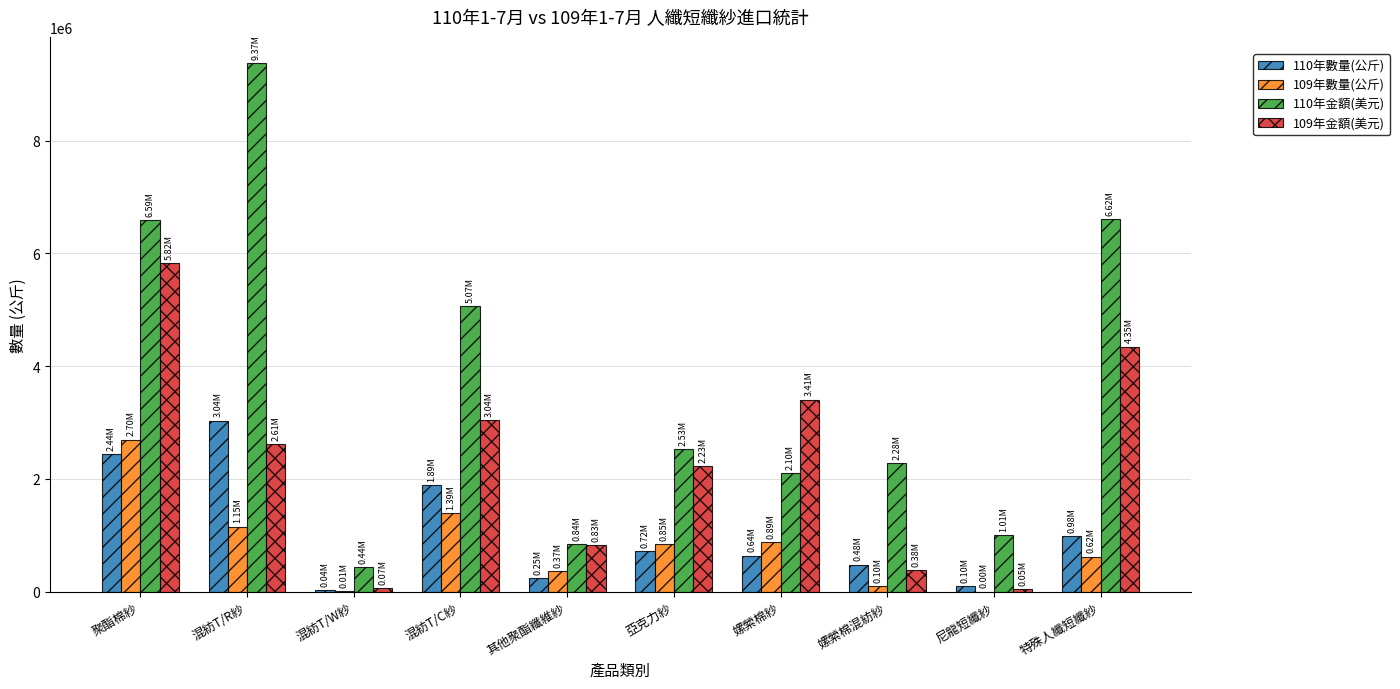

Which label corresponds to the largest value in the chart?

混紡T/R紗